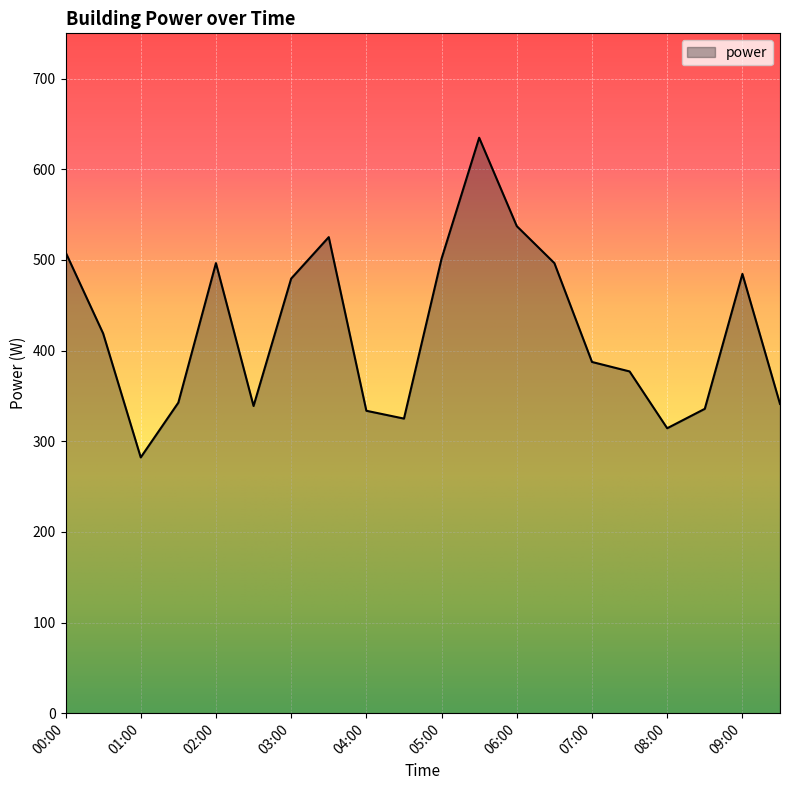

What is the difference between the maximum and minimum values?

352.7